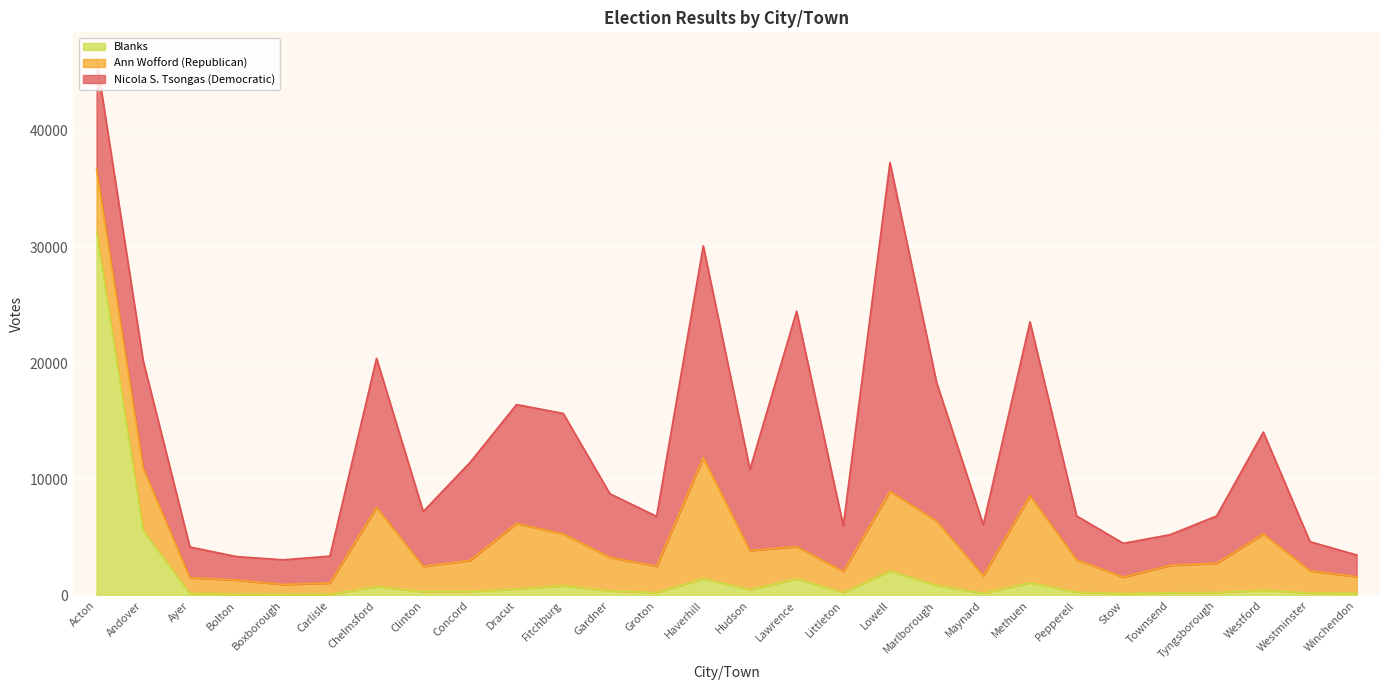

What is the difference between the maximum and minimum values in the Blanks series?

31269